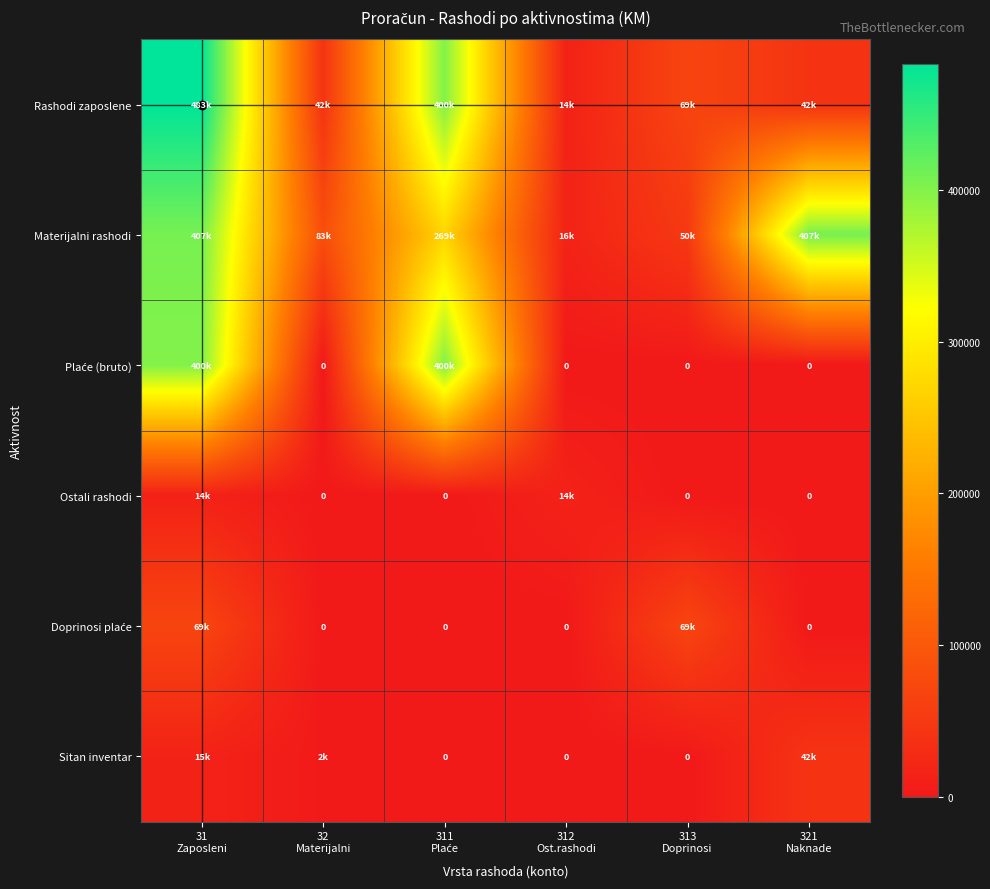

How many series are shown in this chart?

6